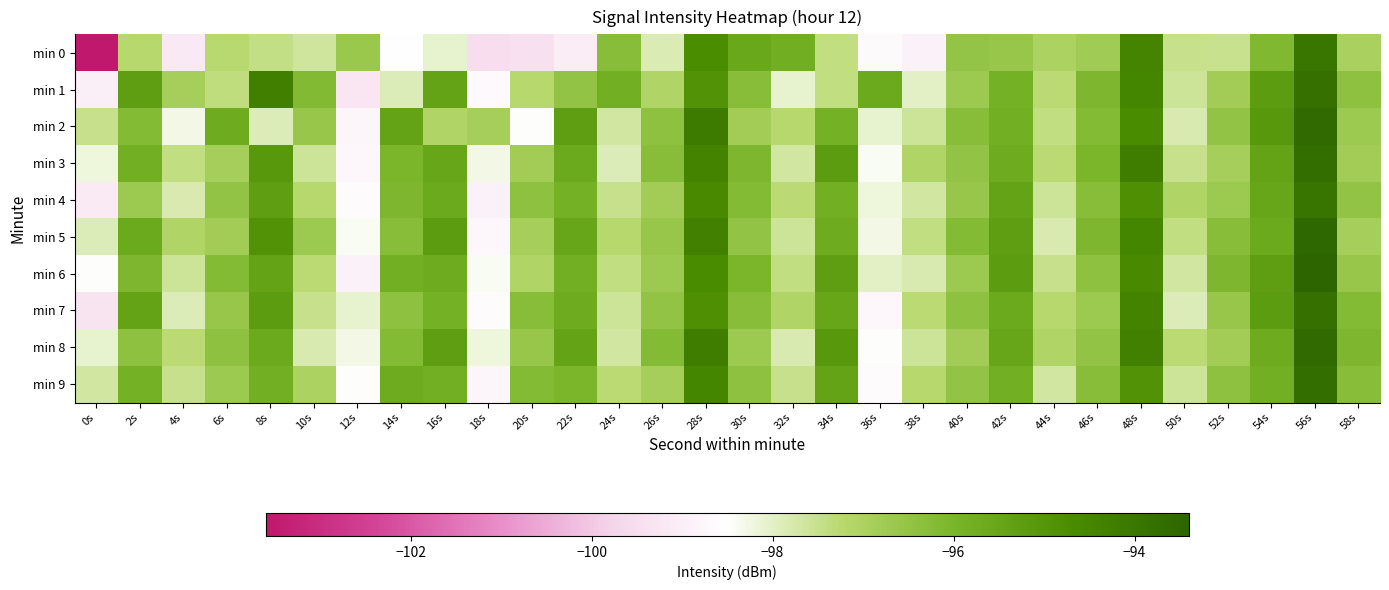

Rank the series at 2s from highest to lowest value.

min 1, min 7, min 5, min 3, min 9, min 6, min 2, min 8, min 4, min 0